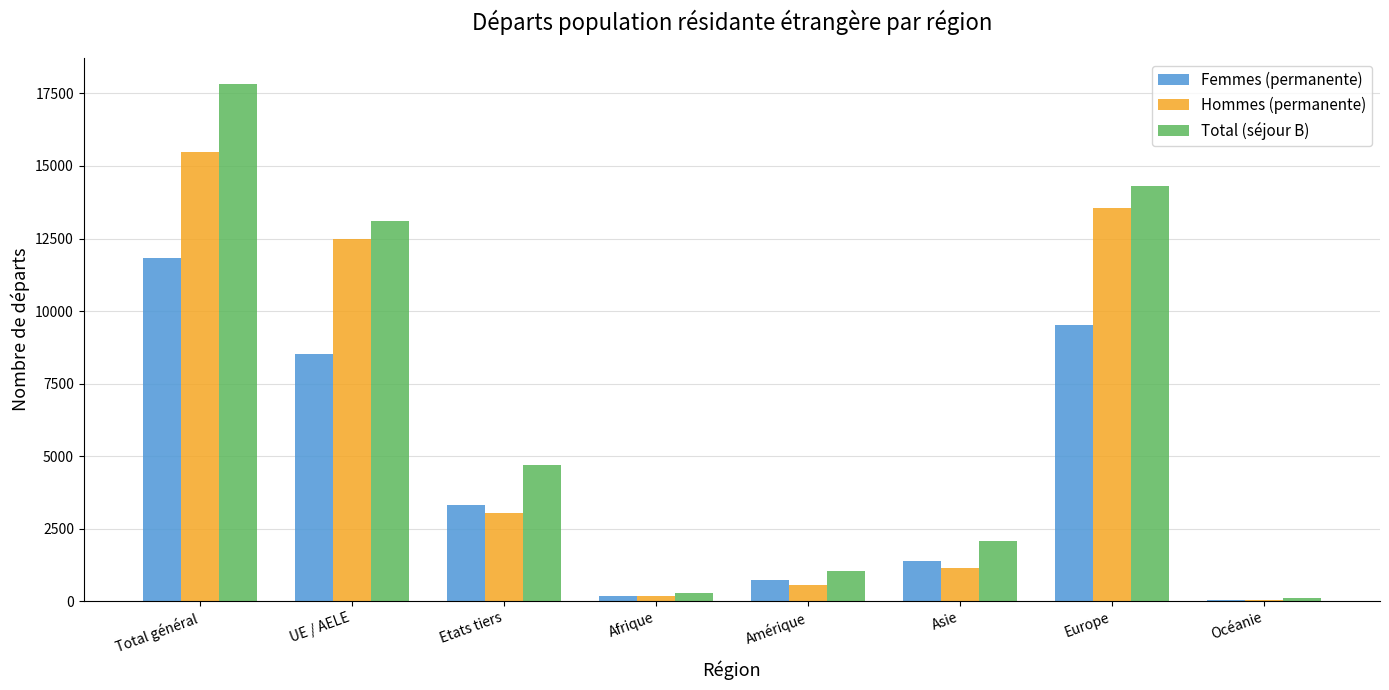

What is the approximate value of Hommes (permanente) at Europe, to the nearest 50?

13550